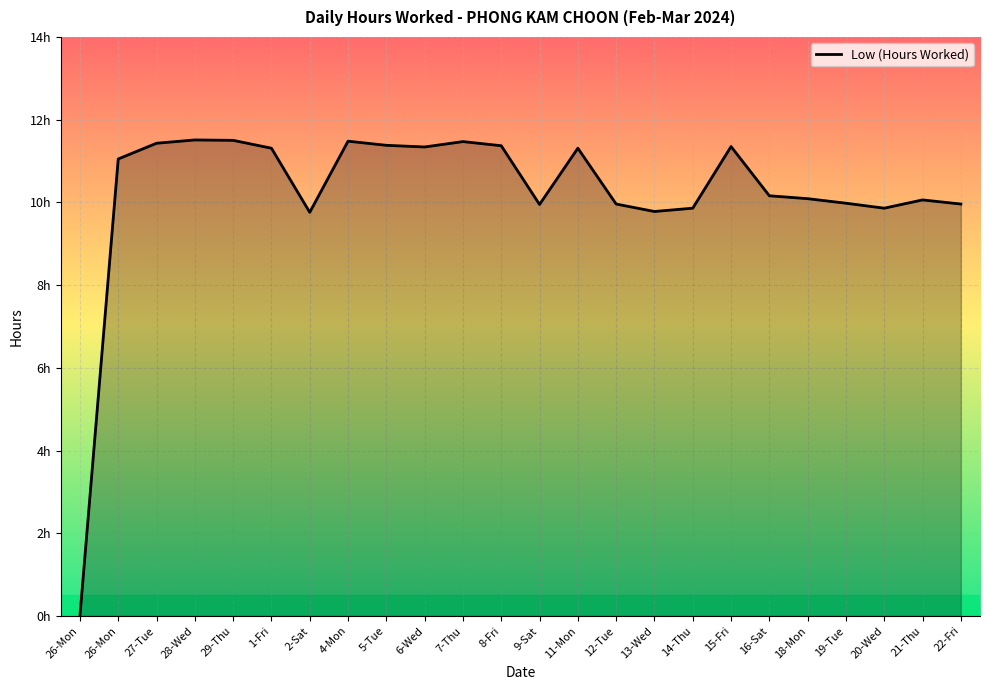

Does the chart have visible grid lines?

Yes